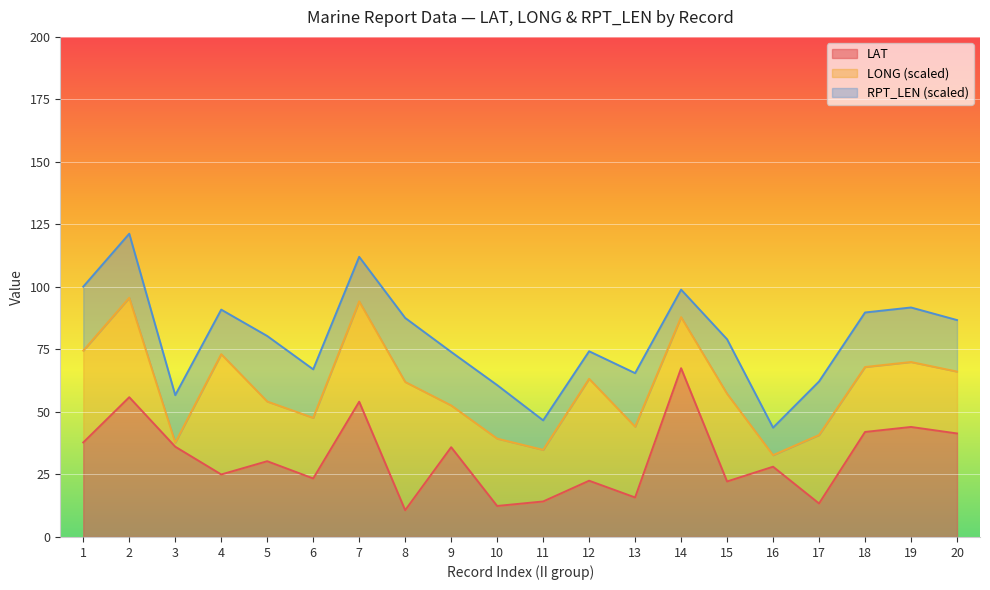

At which category is the sum across all series the highest?

2